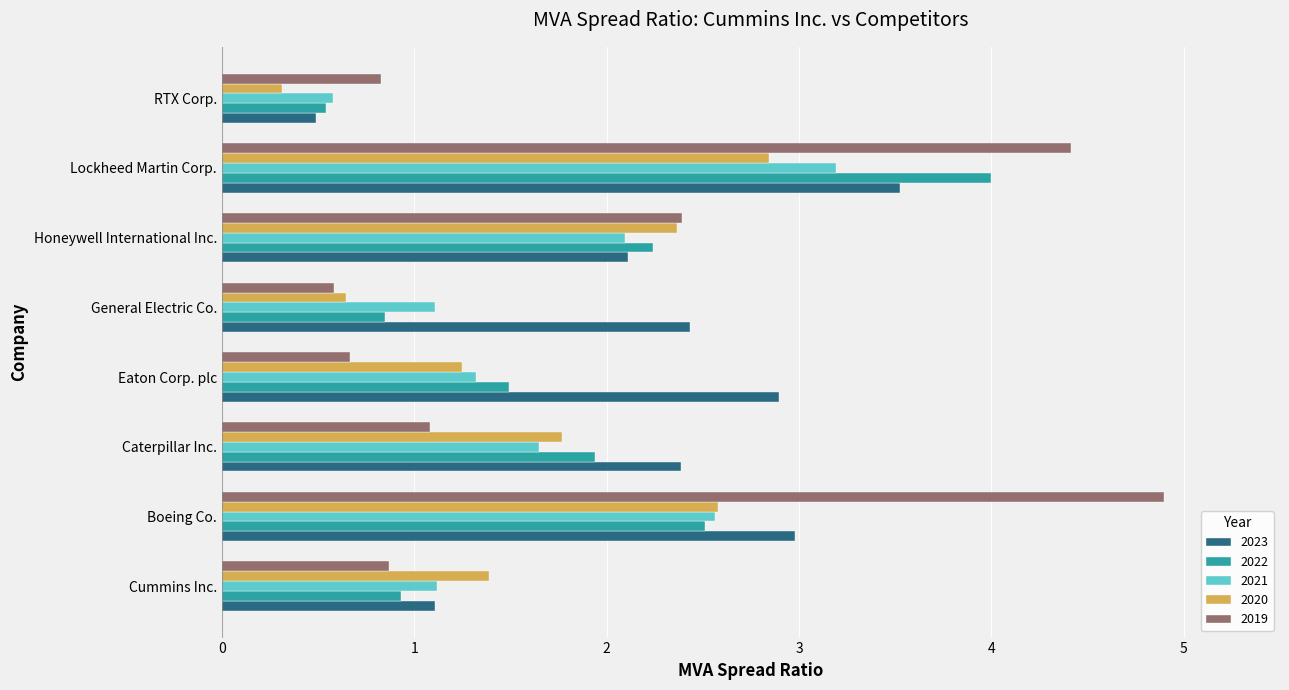

What is the average value of the 2019 series?

2.0